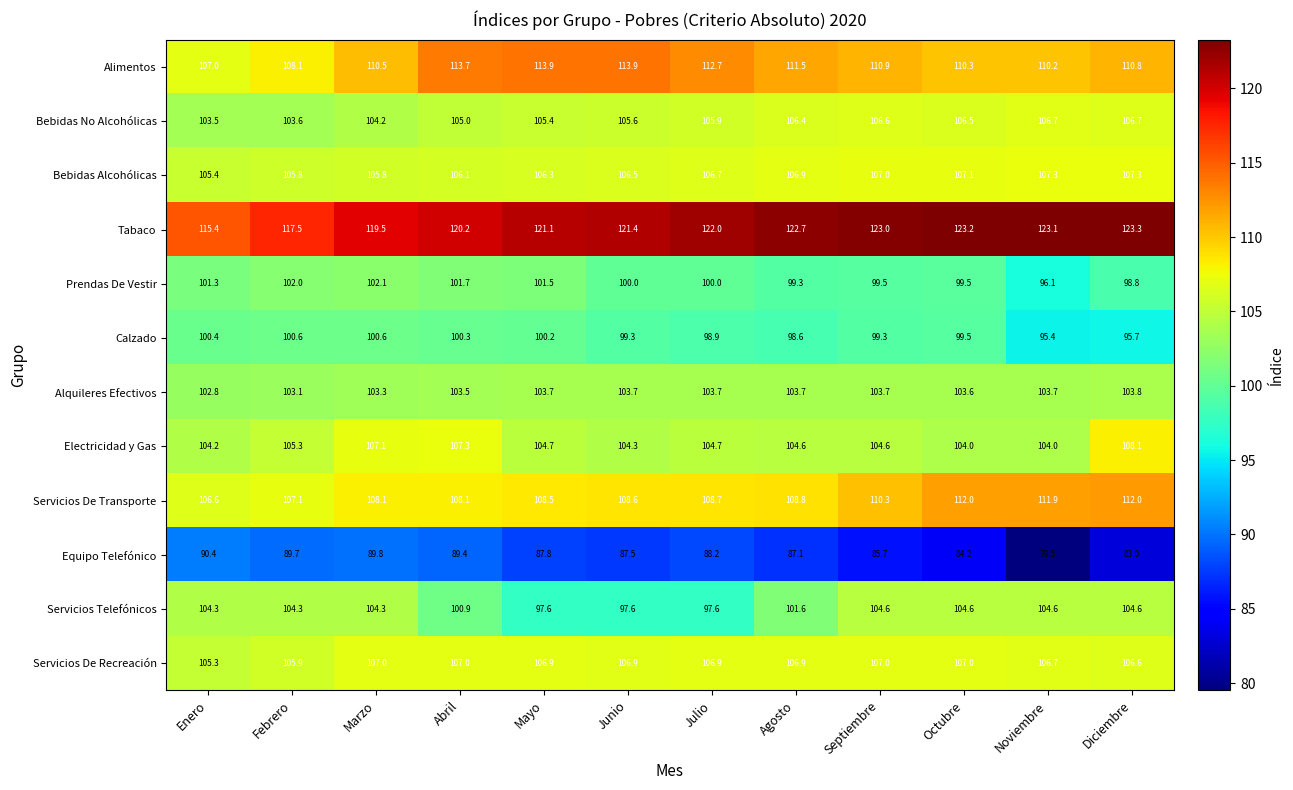

The Servicios Telefónicos series shows 97.6 at Junio. True or false?

True